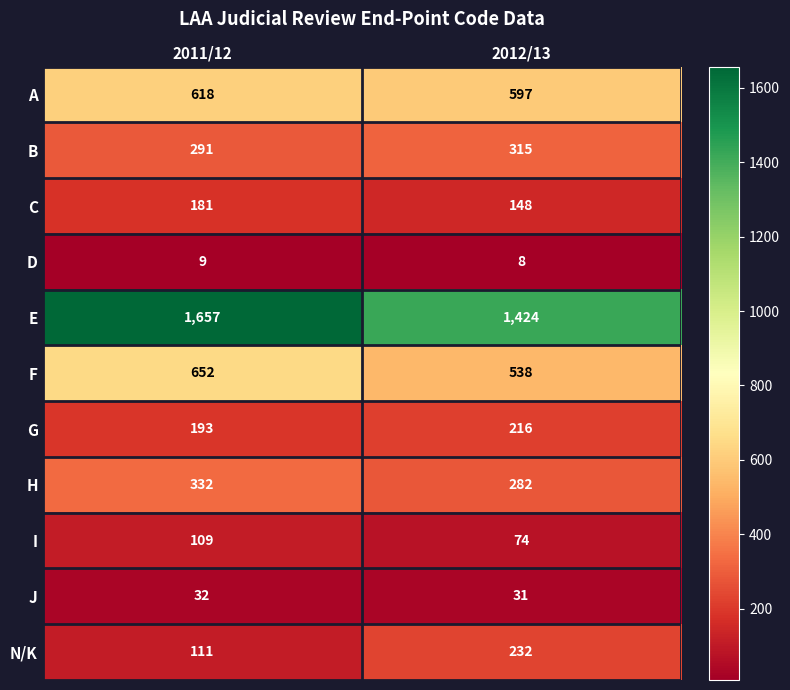

What is the difference between the highest and lowest values at 2011/12?

1648